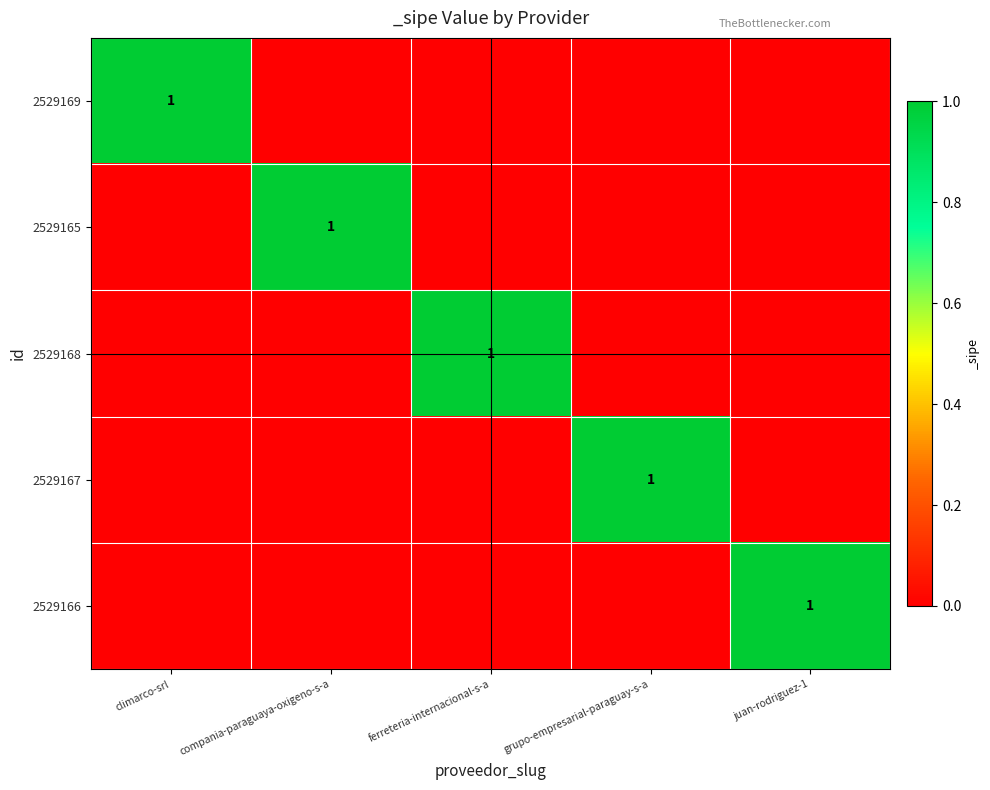

The value of 2529166 at juan-rodriguez-1 is 2. True or false?

False